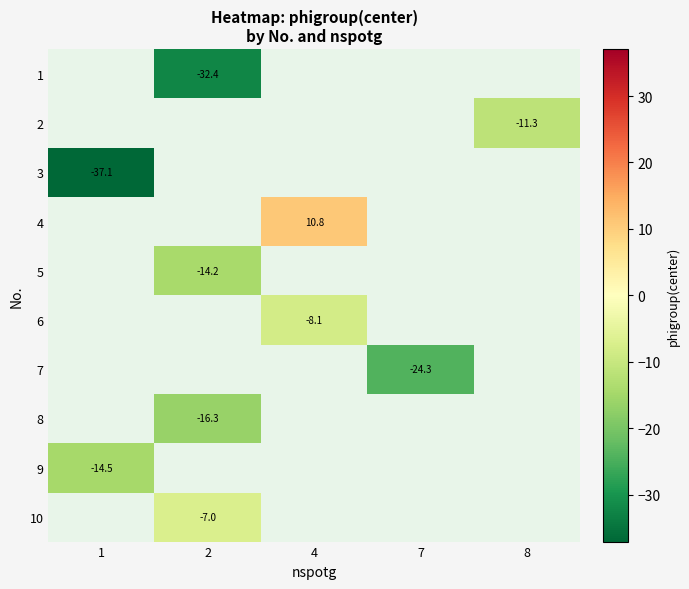

Is the value of 7 at 7 greater than the value of 6 at 4?

No